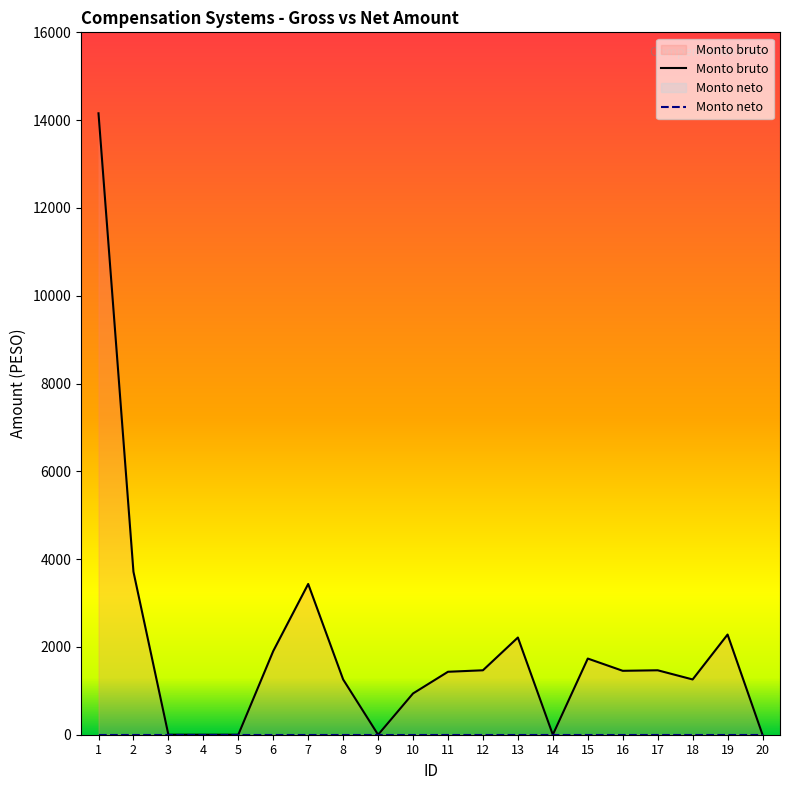

Which category has the highest value across all series?

1